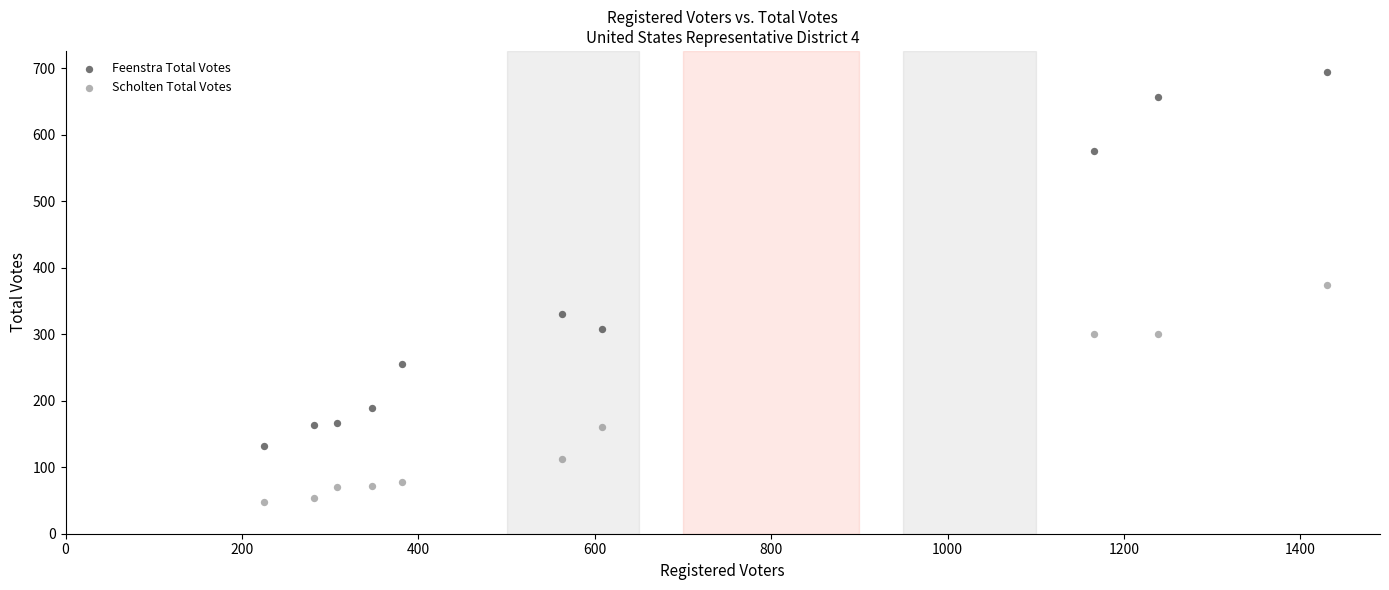

What are all the series names shown in the legend?

Feenstra Total Votes, Scholten Total Votes